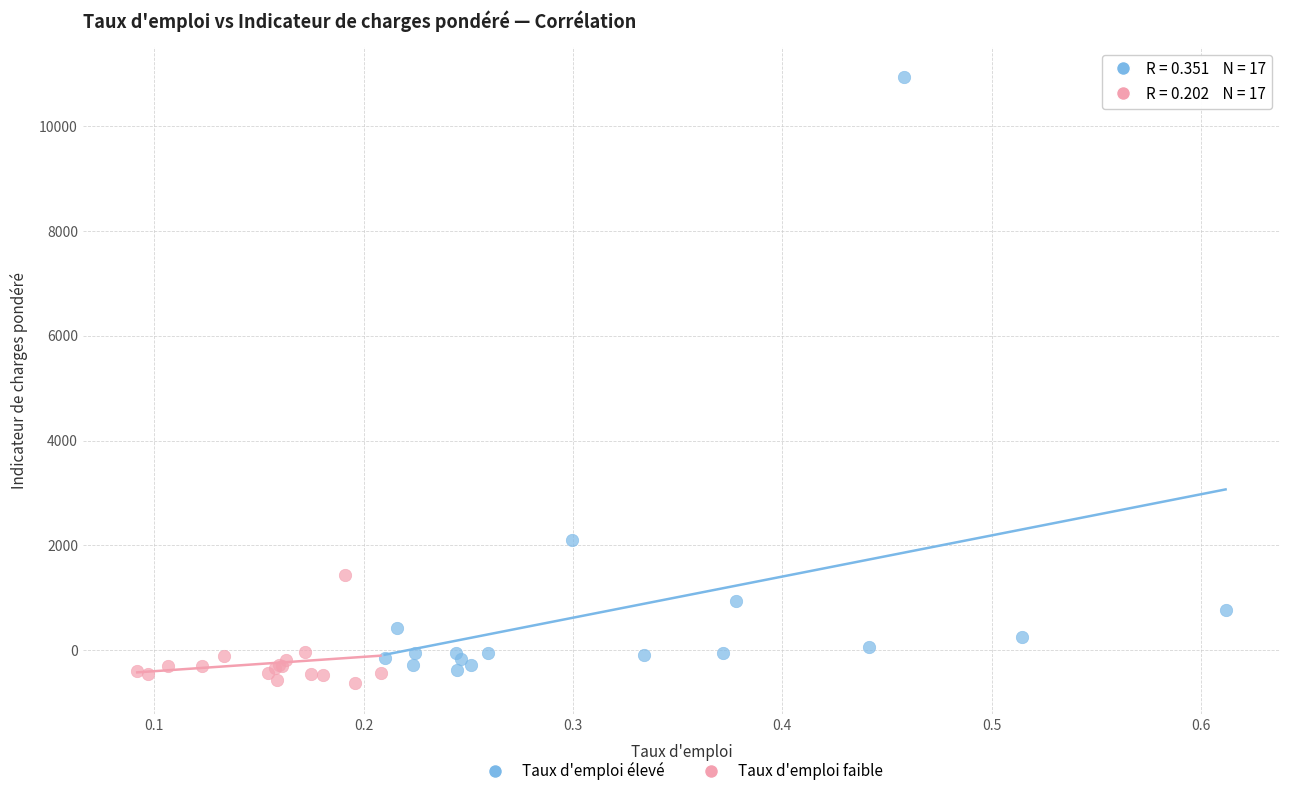

What are all the series names shown in the legend?

Taux d'emploi élevé, Taux d'emploi faible